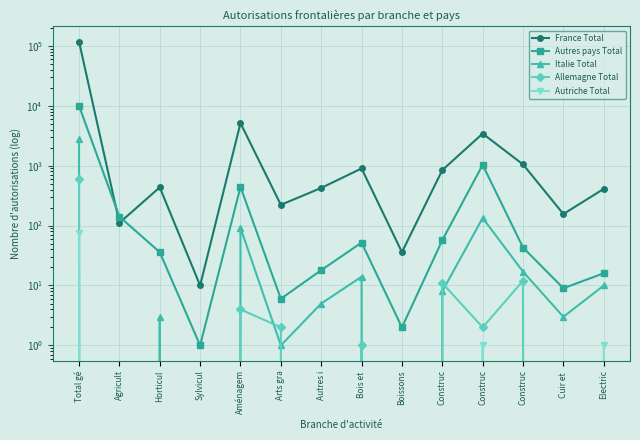

Reading left to right, transcribe all the data shown in this chart.

France Total: 118161	111	435	10	5131	222	425	899	36	844	3432	1049	156	410
Autres pays Total: 9982	141	36	1	442	6	18	52	2	57	1032	43	9	16
Italie Total: 2803	0	3	0	92	1	5	14	0	8	134	17	3	10
Allemagne Total: 609	0	0	0	4	2	0	1	0	11	2	12	0	0
Autriche Total: 76	0	0	0	0	0	0	0	0	0	1	0	0	1